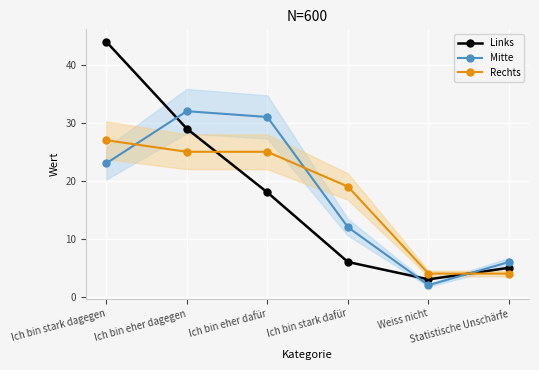

What position from the left is Ich bin stark dafür?

4